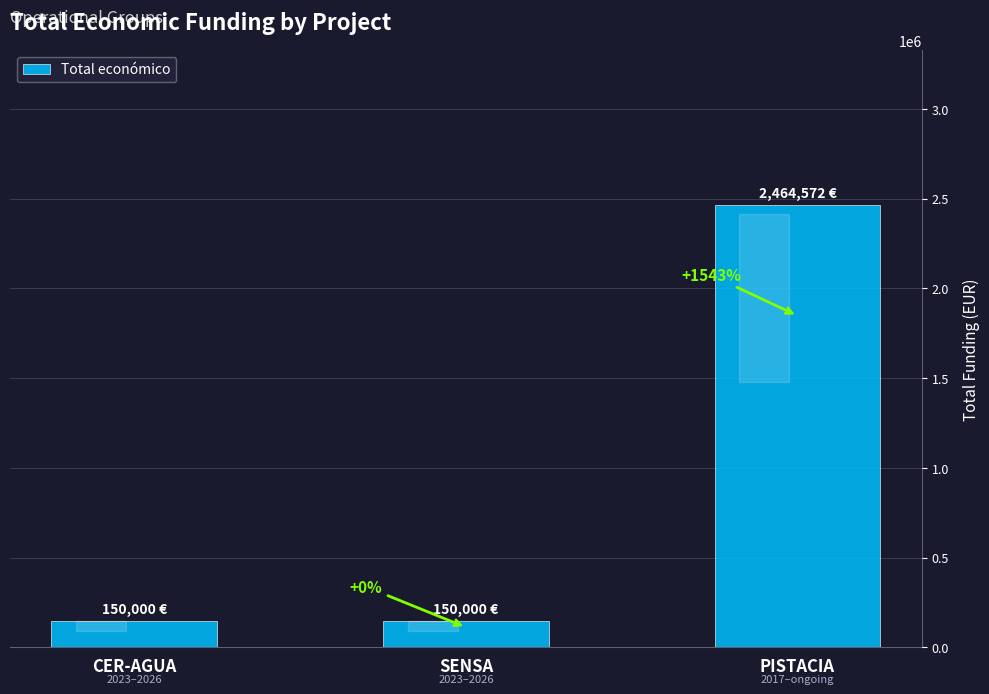

The value at SENSA is 52885. True or false?

False